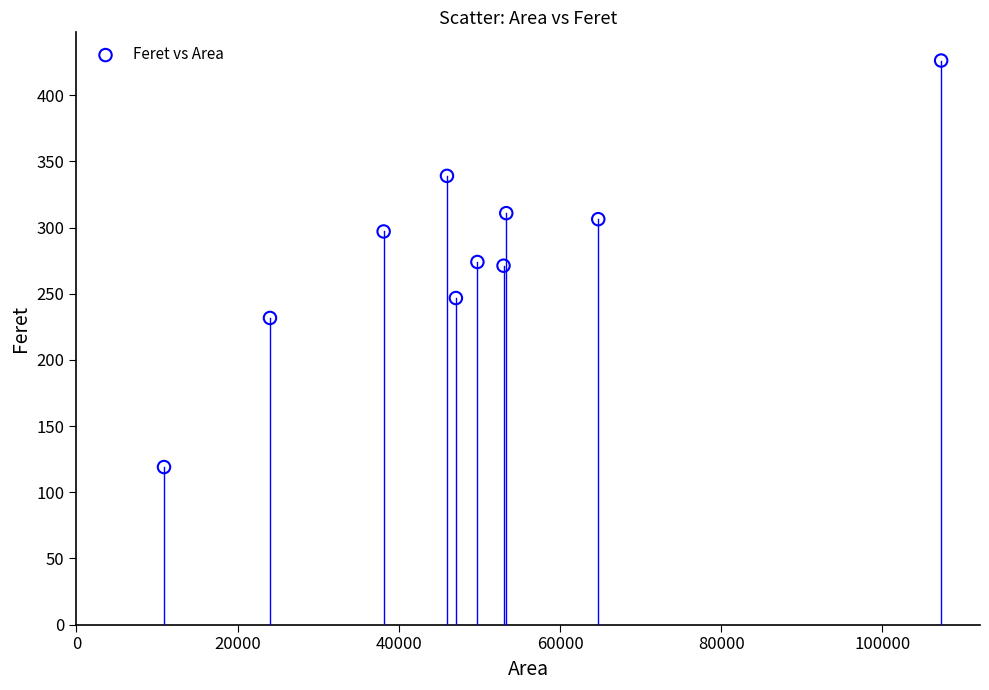

What is the range of X values (max minus min)?

96422.5